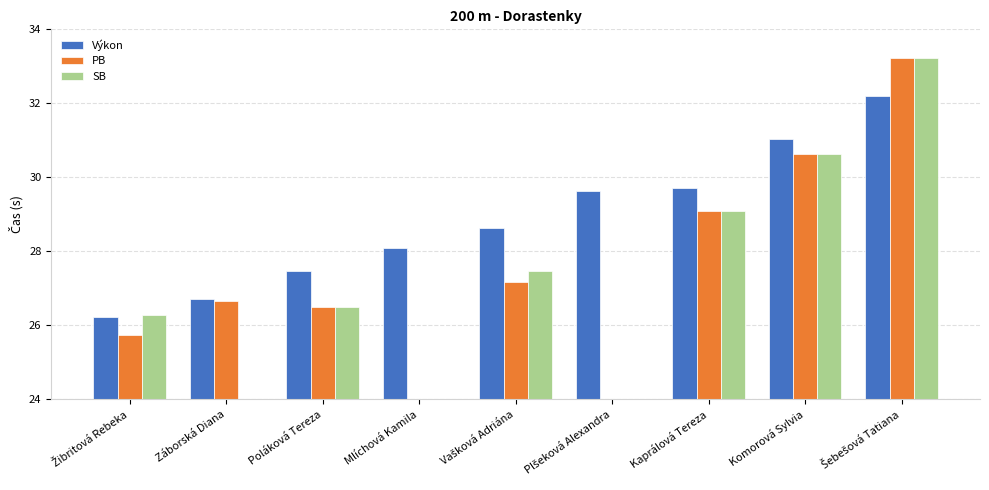

List the series in order of their peak value, lowest first.

Výkon, PB, SB